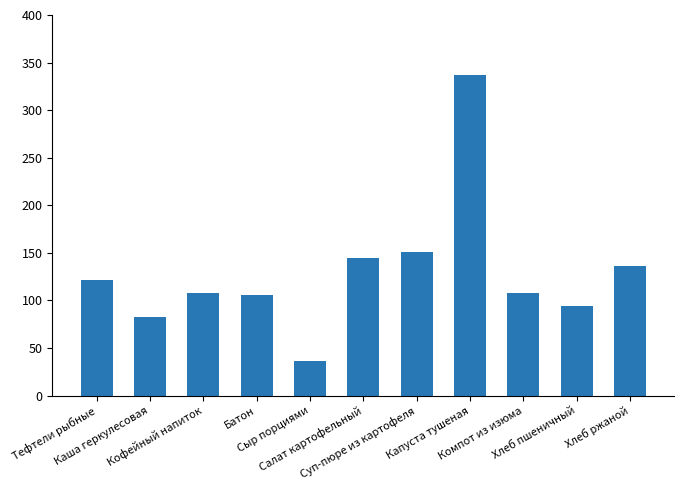

What is the maximum value shown in the chart?

337.3